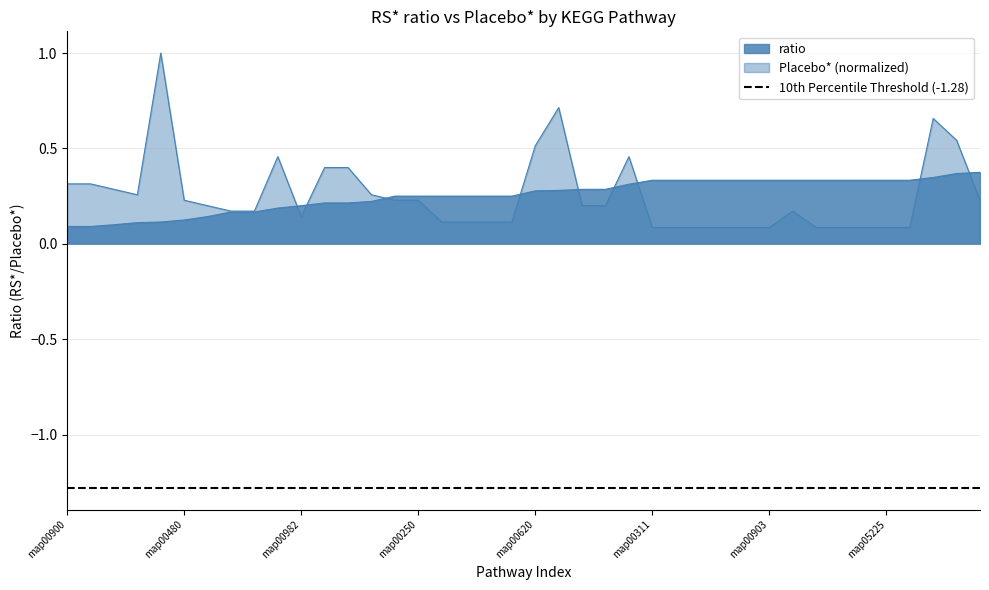

How many lines are shown in the chart?

2